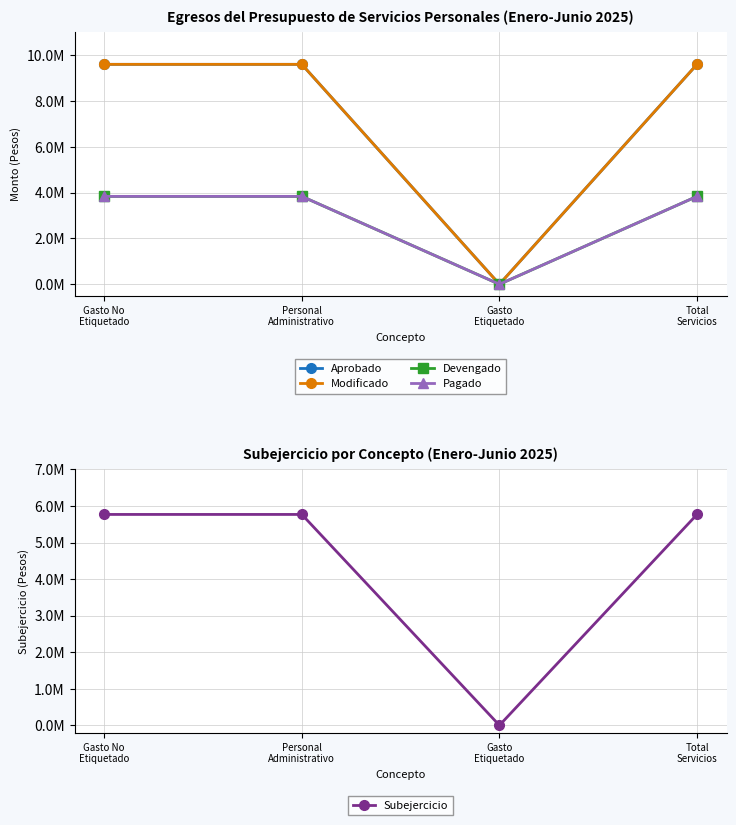

Which series has the largest range (max minus min)?

Aprobado